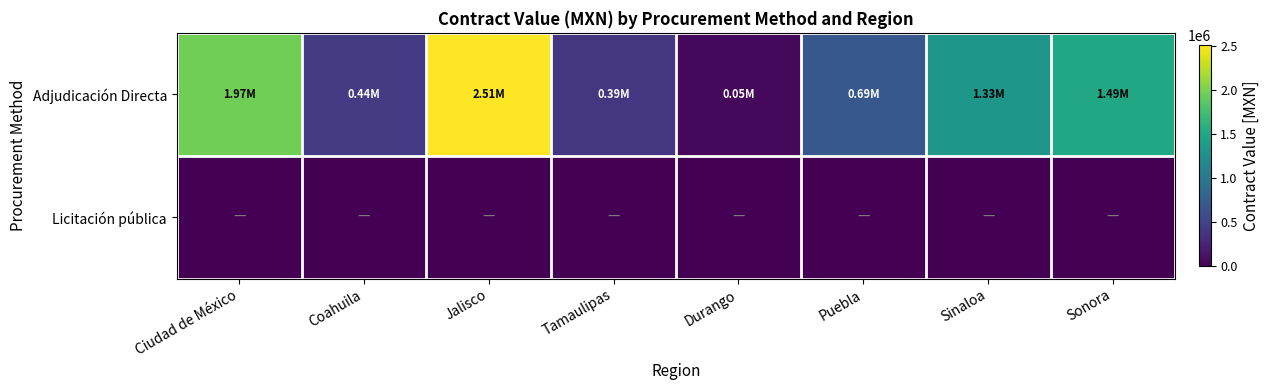

What is the spread (max minus min) of values at Tamaulipas?

393940